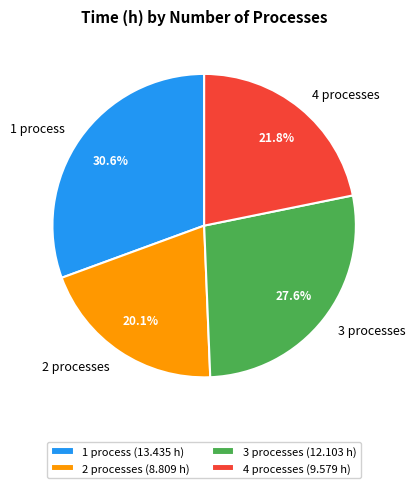

Between 2 processes (8.809 h) and 4 processes (9.579 h), which is larger?

4 processes (9.579 h)